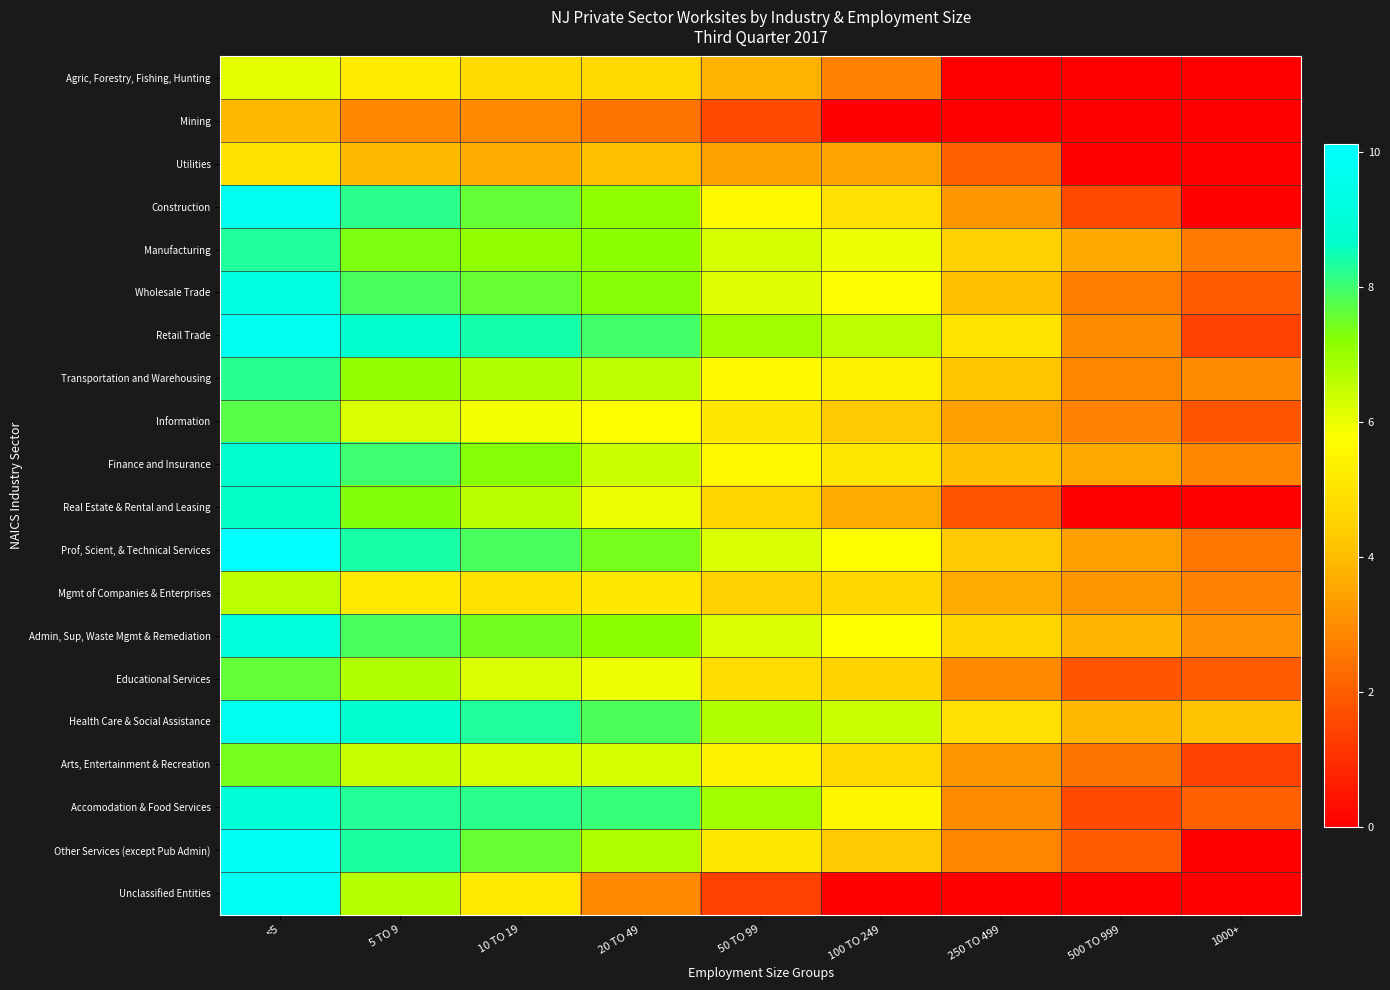

How many series are shown in this chart?

20